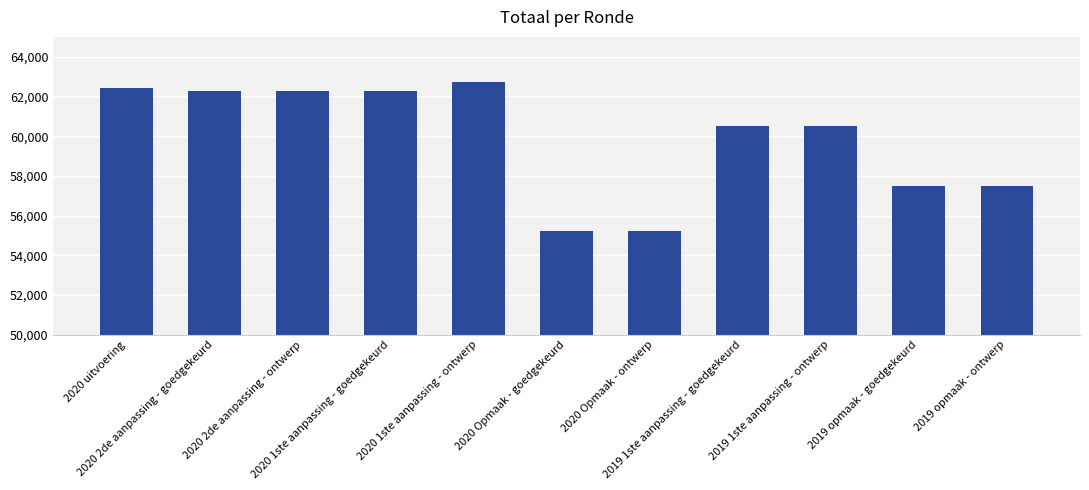

Approximately how many times larger is the value at 2019 1ste aanpassing - goedgekeurd compared to 2019 opmaak - ontwerp?

1.1